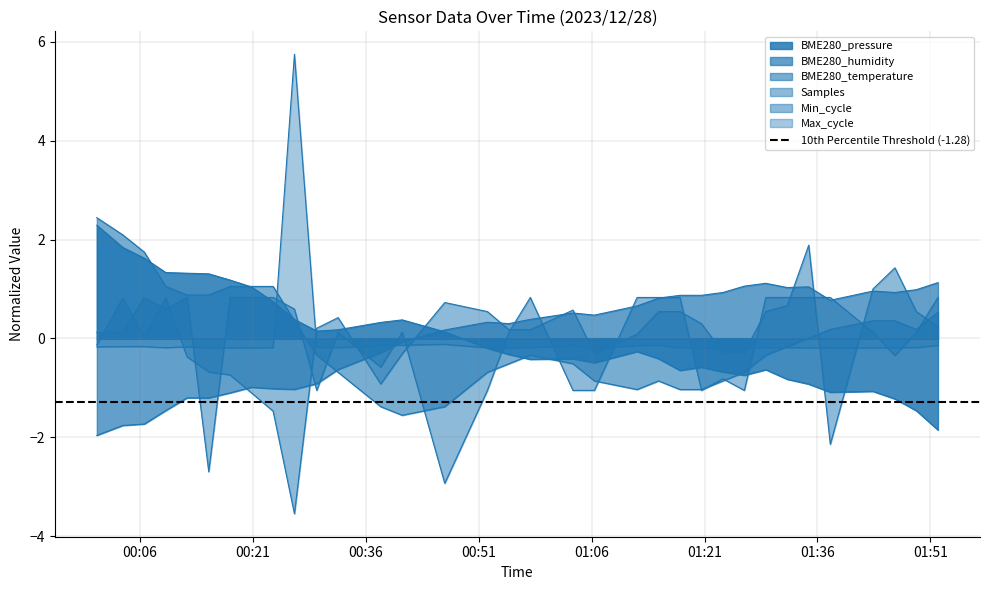

The Max_cycle series shows -0.2 at 2023/12/28 00:12:15. True or false?

True